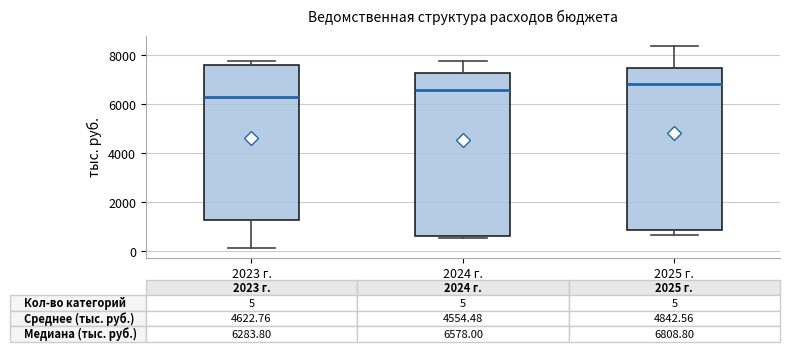

Which box has the highest median line?

2025 г.